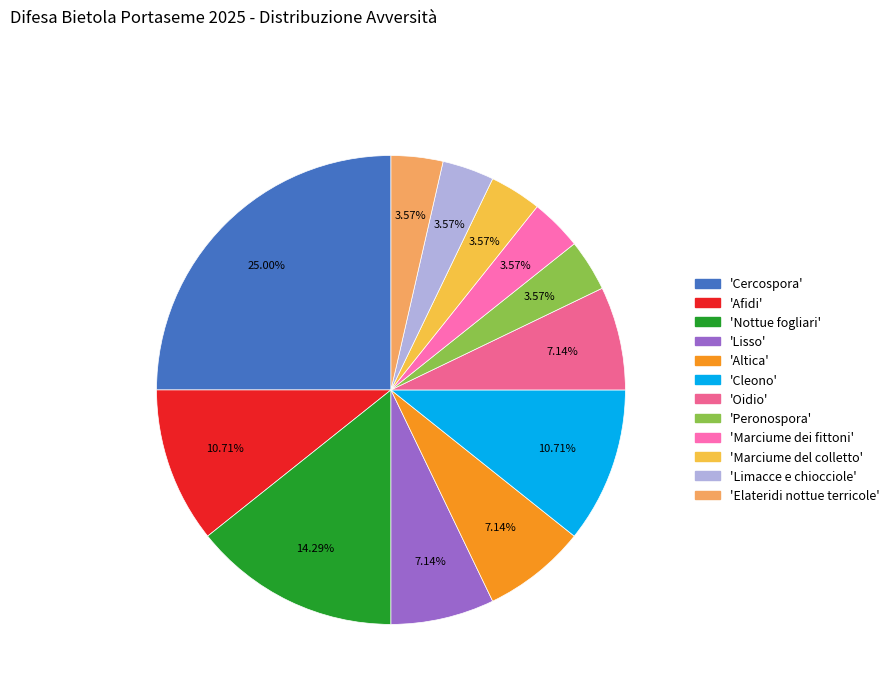

Count the number of slices in the pie.

12